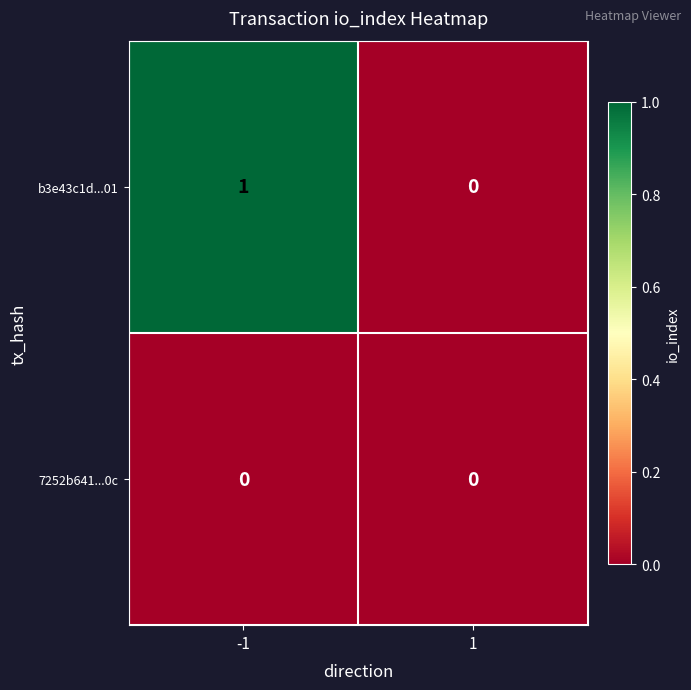

Which series has the widest spread of values?

b3e43c1d...01